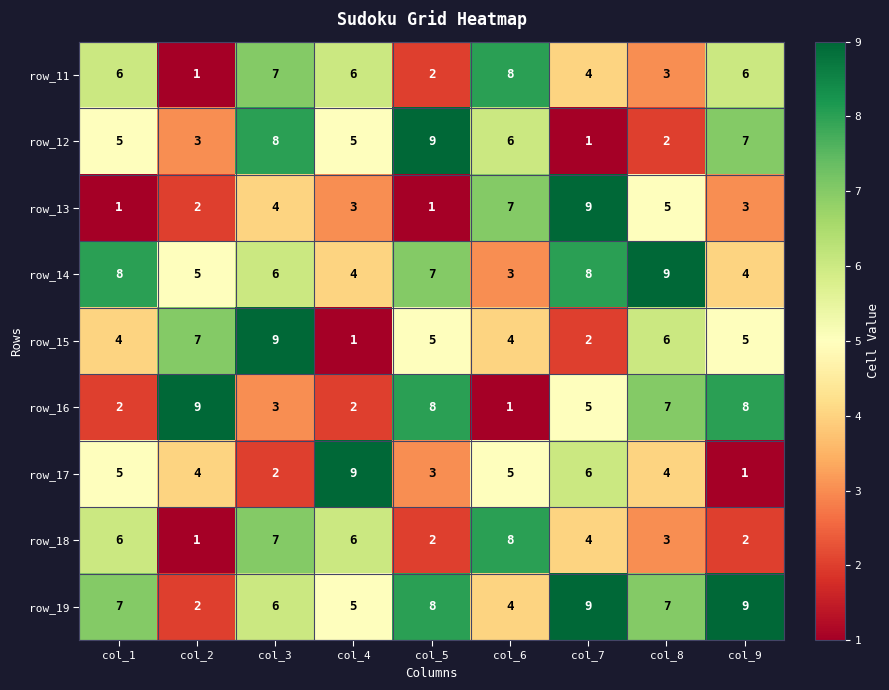

The row_13 series shows 8 at col_8. True or false?

False